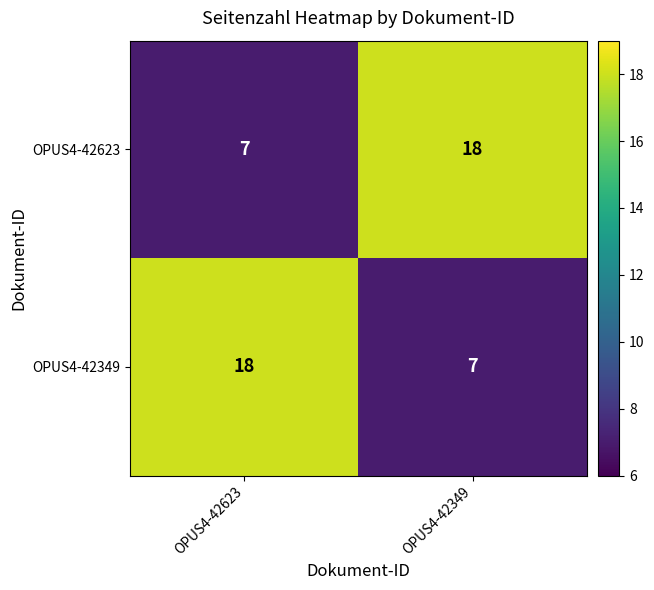

What is the sum of all OPUS4-42349 values?

25